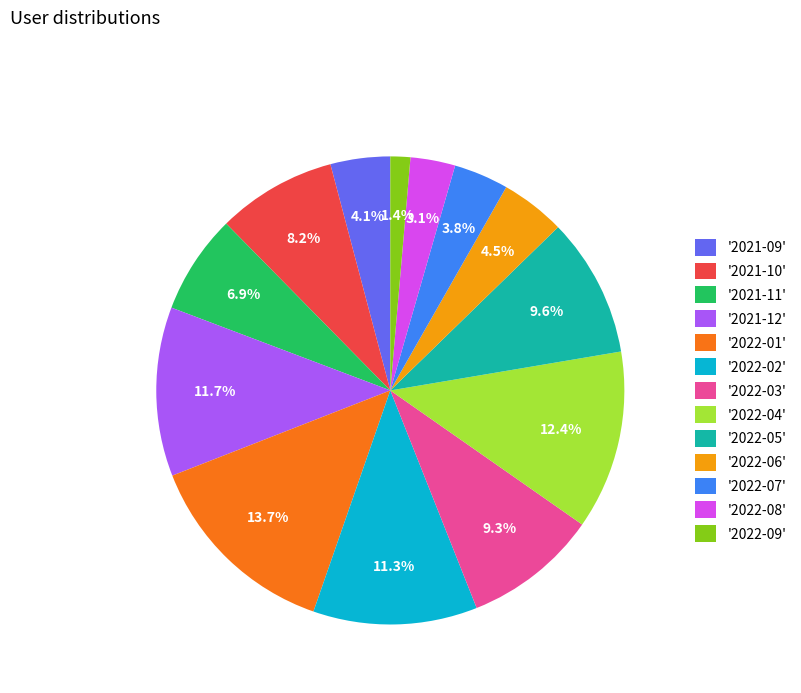

What percentage do '2021-10' and '2022-06' together represent?

12.7%